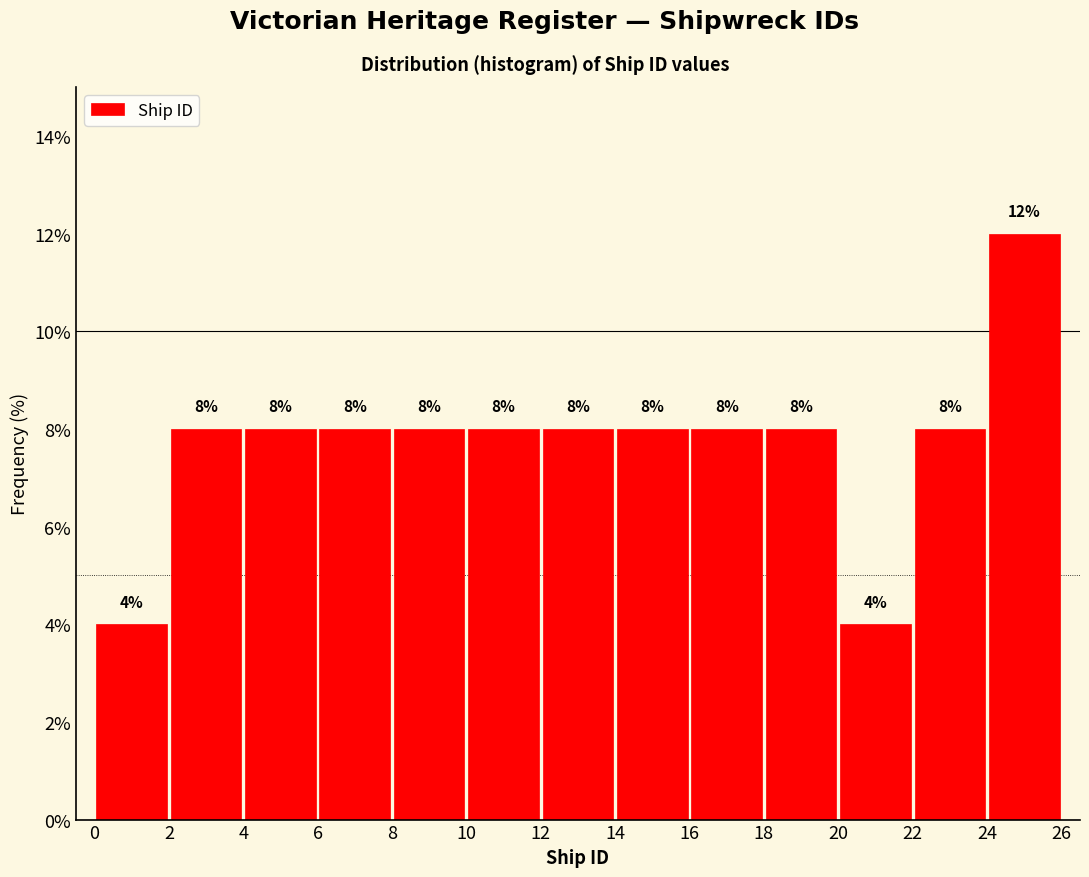

Reading left to right, list every bar in this chart as the range it spans on the x-axis followed by its height.

0 to 2: 4
2 to 4: 8
4 to 6: 8
6 to 8: 8
8 to 10: 8
10 to 12: 8
12 to 14: 8
14 to 16: 8
16 to 18: 8
18 to 20: 8
20 to 22: 4
22 to 24: 8
24 to 26: 12